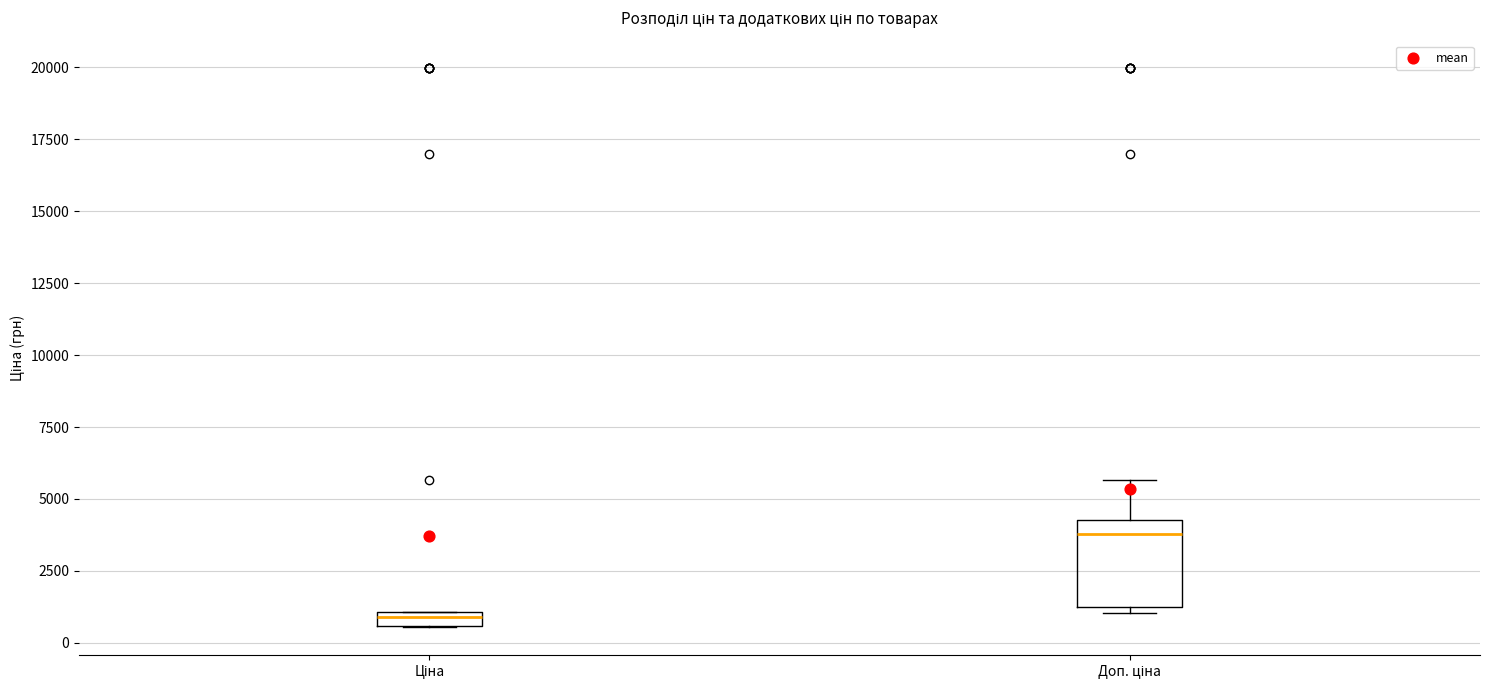

Which box's median line is the lowest?

Ціна